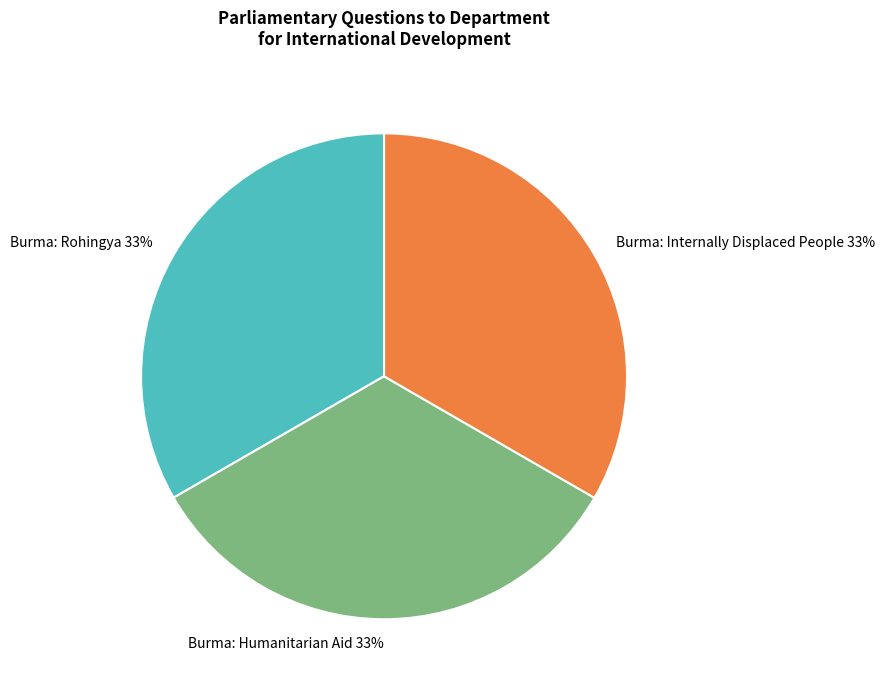

True or false: Burma: Internally Displaced People accounts for 33% of the total.

True